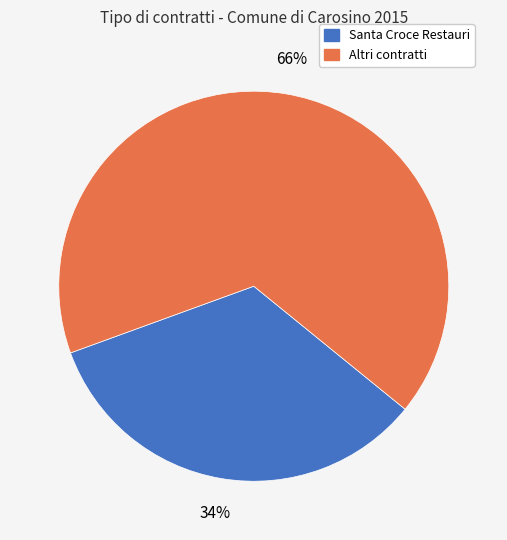

Does any single category account for the majority?

Yes